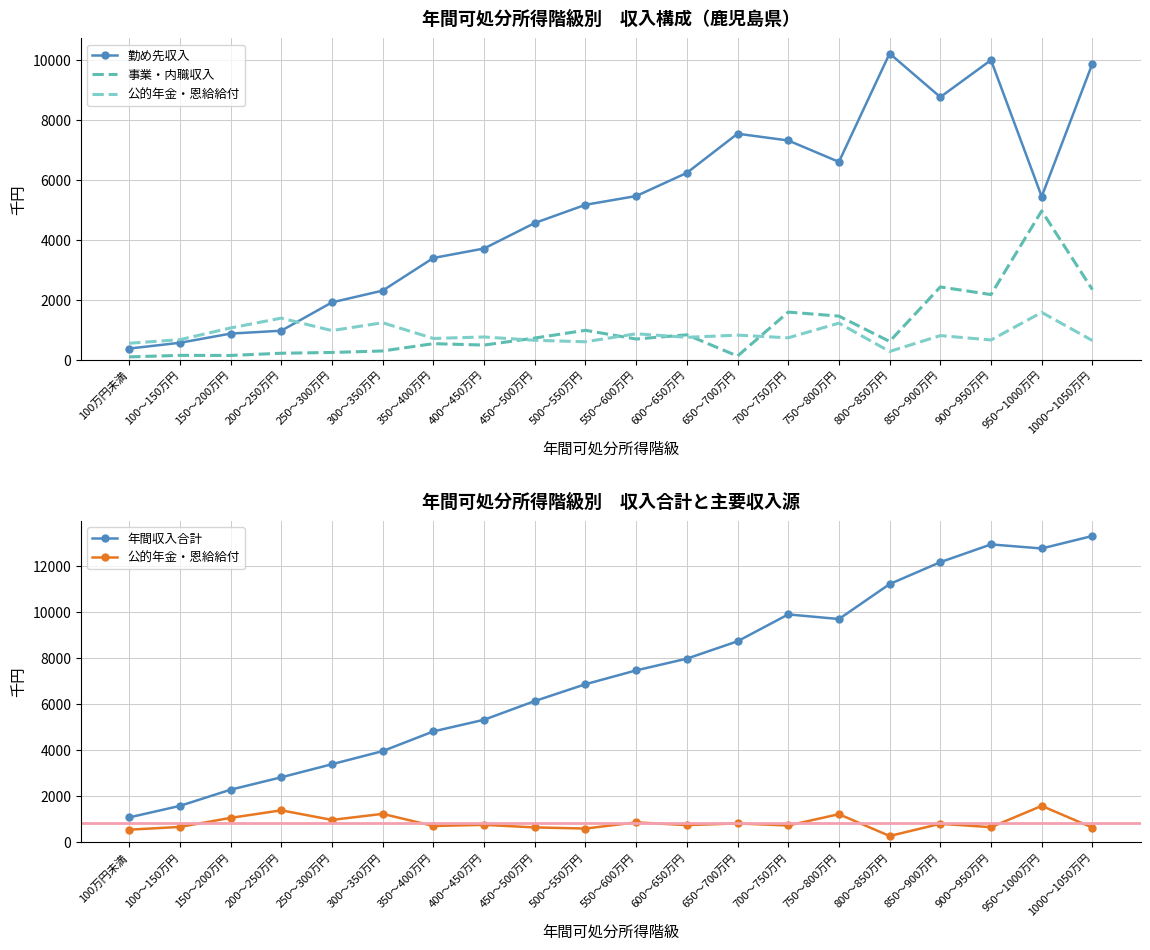

What is the total value across all series at 250～300万円?

6525